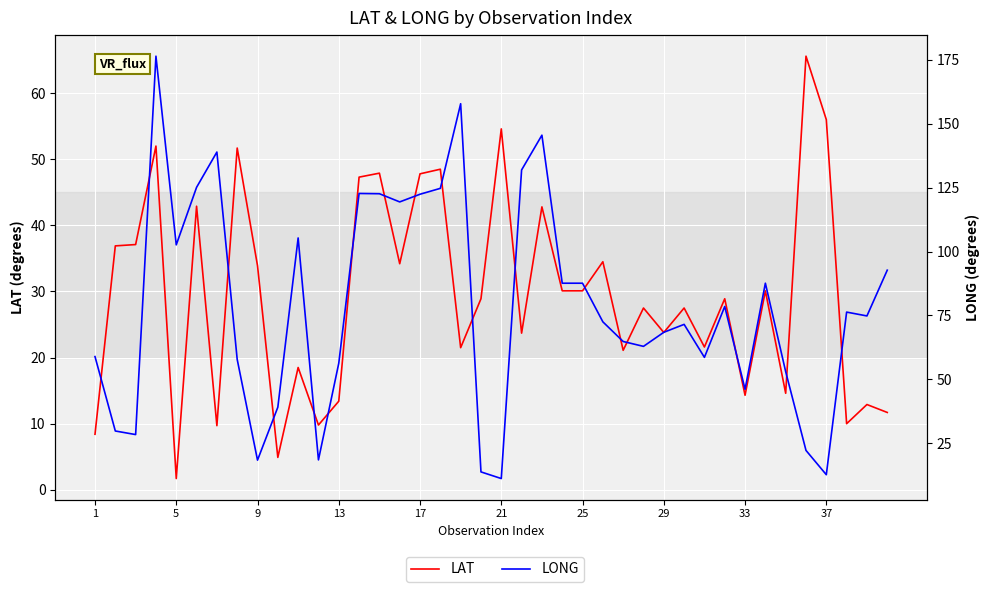

The value of LAT at 33 is 20.4. True or false?

False